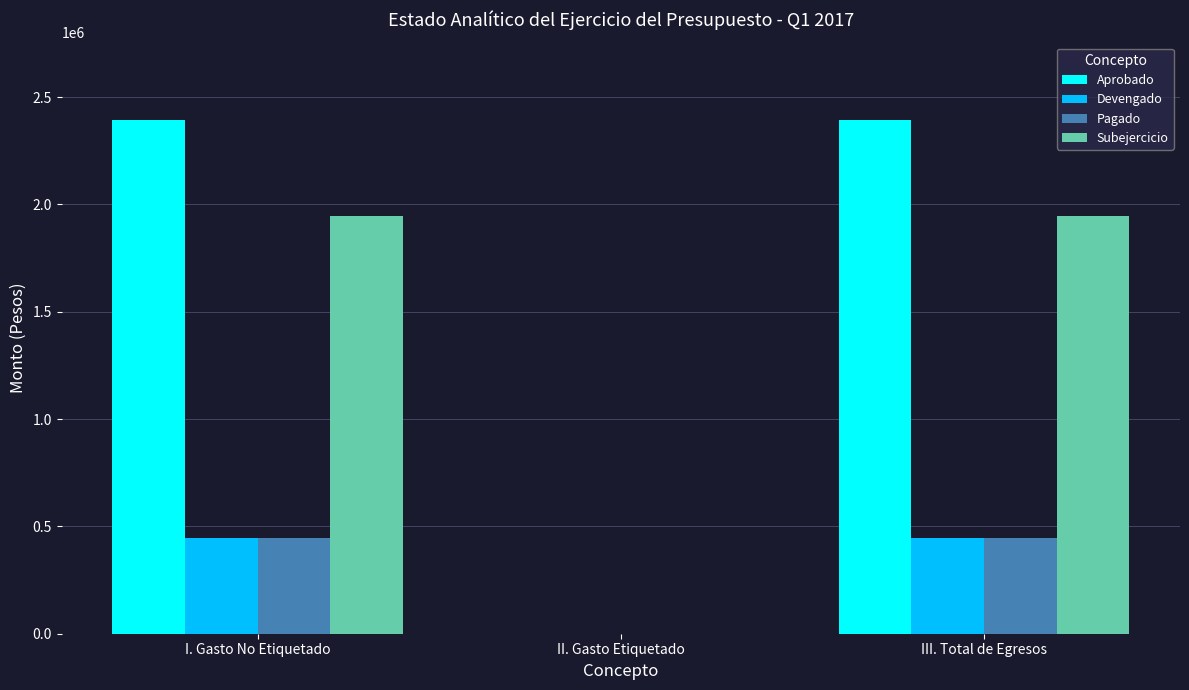

Is it true that Aprobado equals 3290519 at I. Gasto No Etiquetado?

False